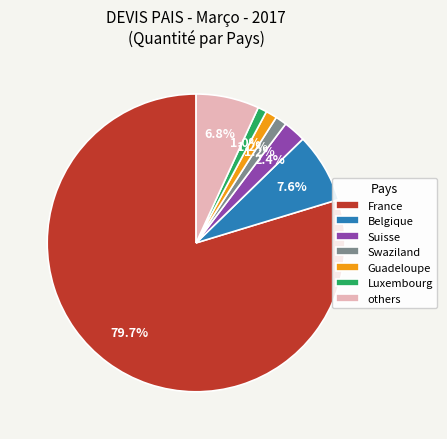

To the nearest percent, what portion does France represent?

80%